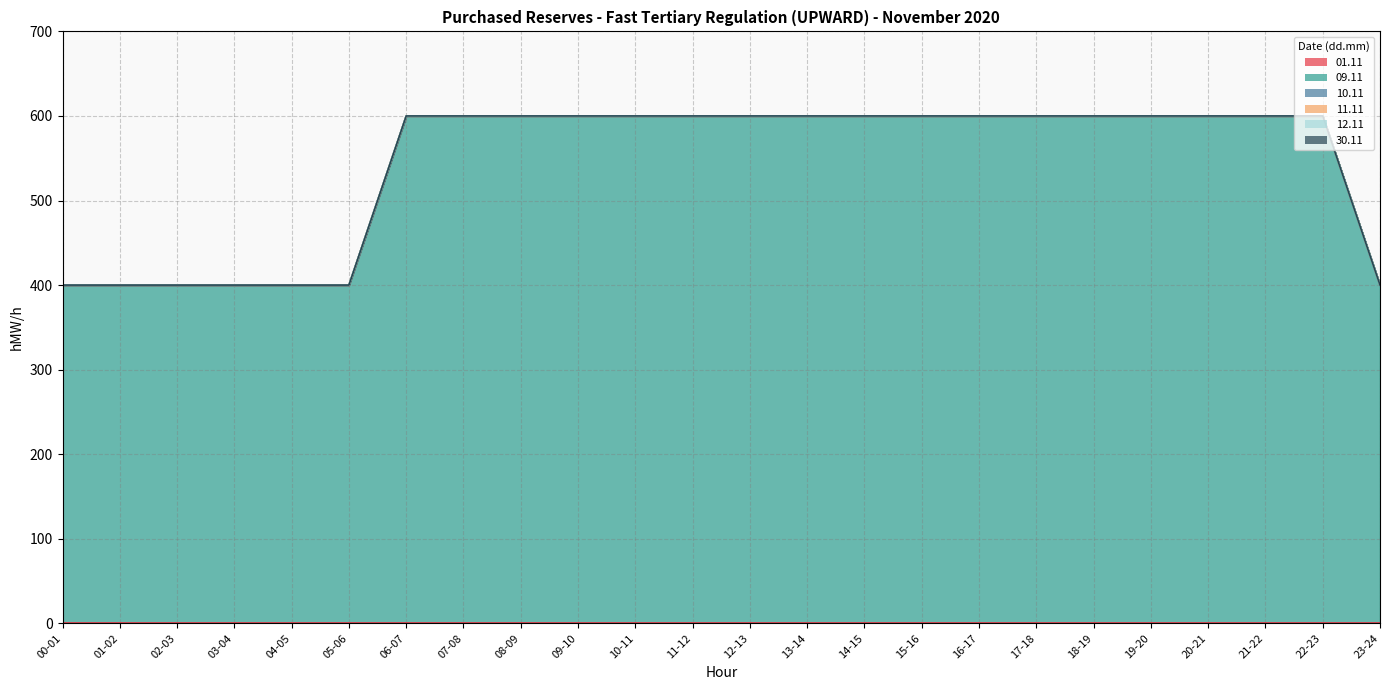

What is the total value across all series at 13-14?

600